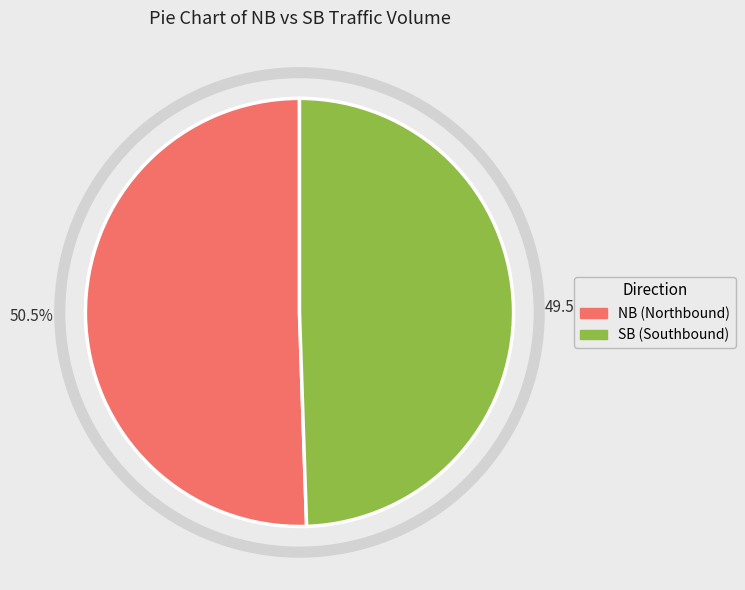

Is there any slice that represents more than half of the pie?

Yes